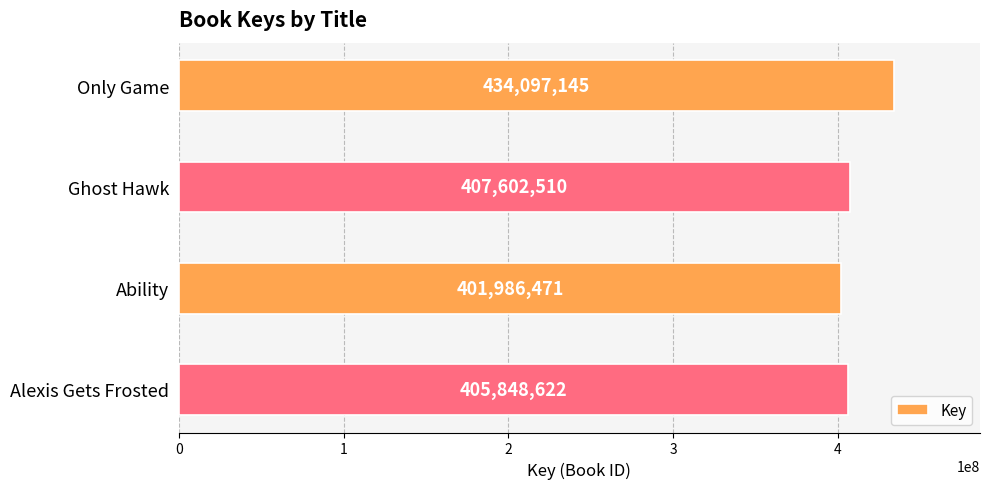

What is the maximum value shown in the chart?

434097145